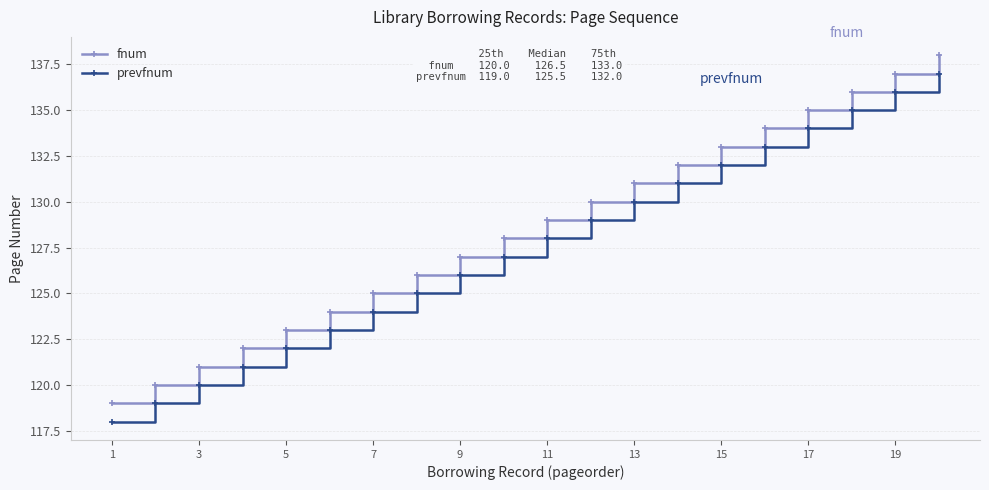

What is the average value of the prevfnum series?

128